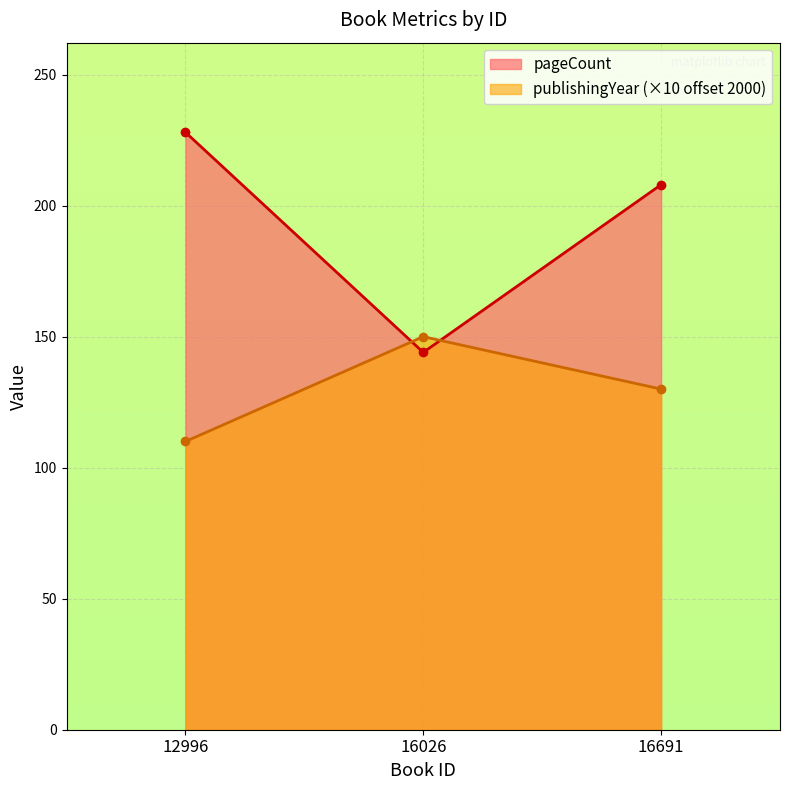

What is the approximate value of pageCount at 16691, to the nearest 10?

210